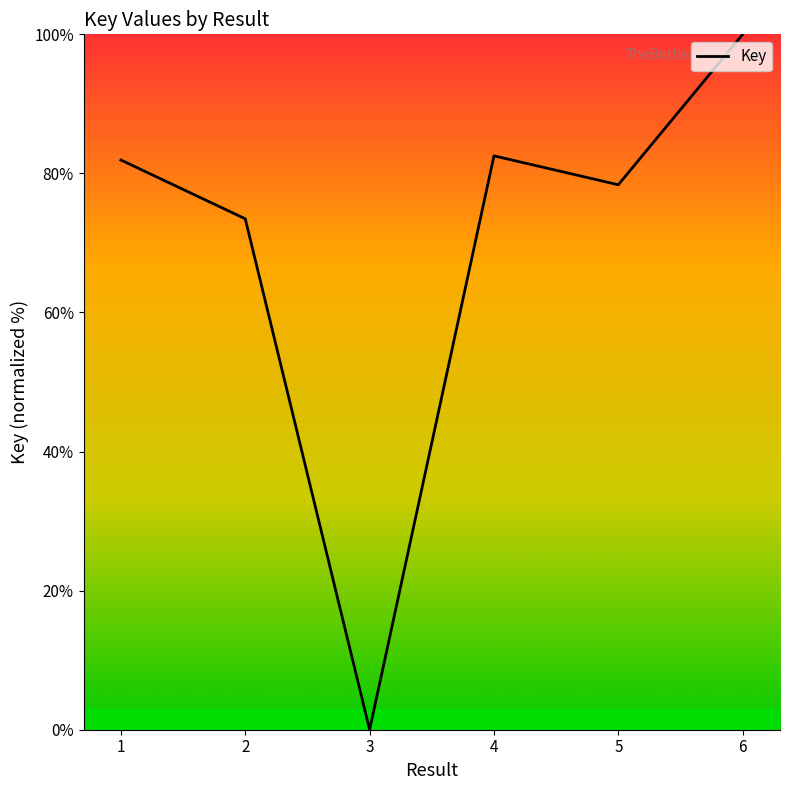

The value at 1 is 81.9. True or false?

True